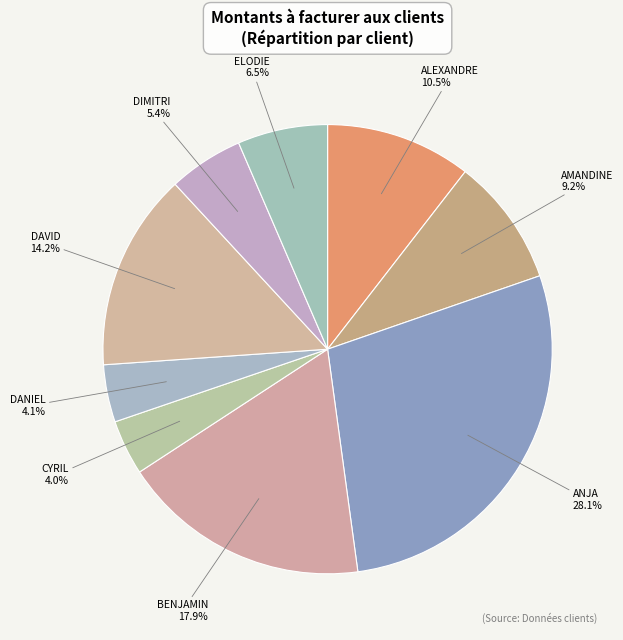

The AMANDINE slice represents 9% of the pie. True or false?

True